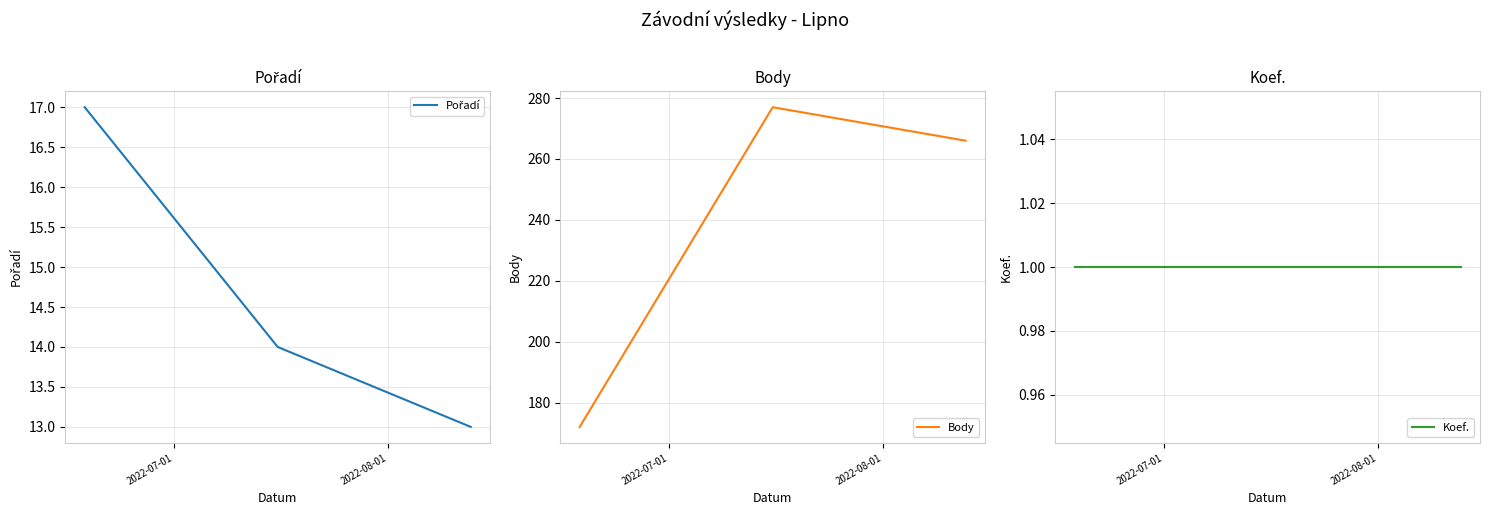

How many categories are shown in the chart?

3